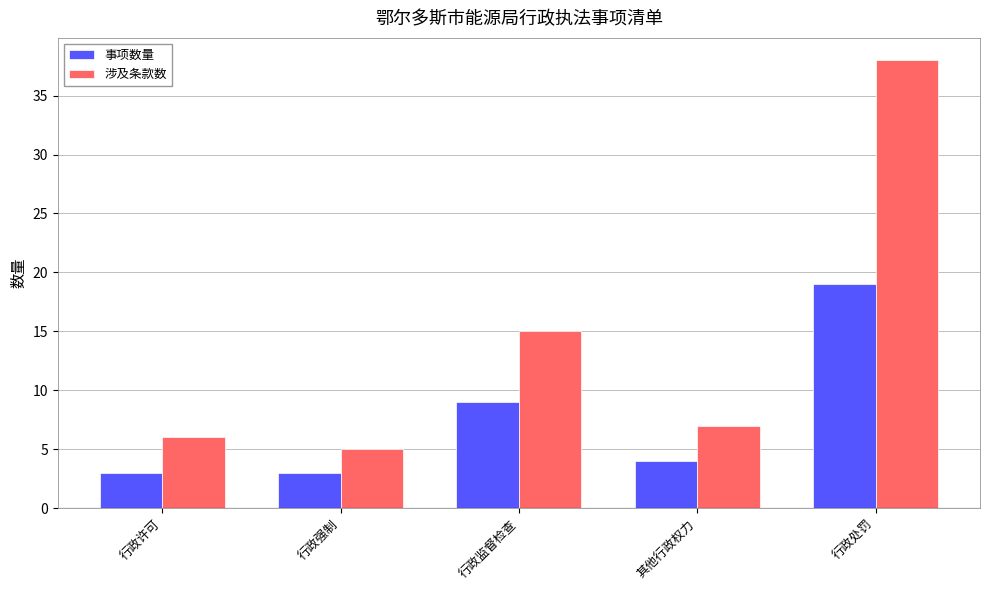

The 涉及条款数 series shows 6 at 行政许可. True or false?

True